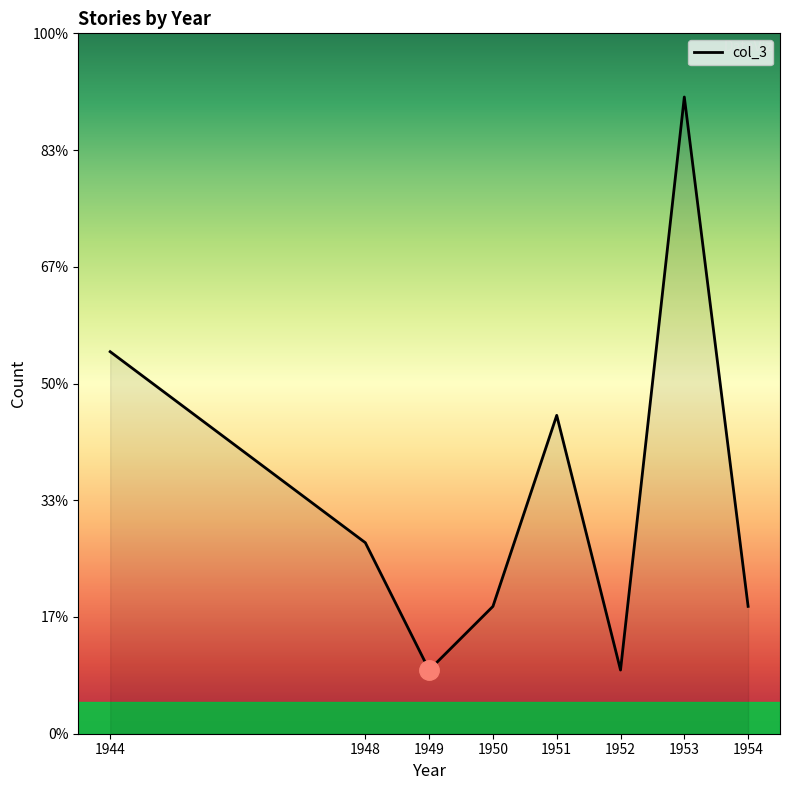

Reading left to right, what are all the values shown in this chart?

6	3	1	2	5	1	10	2